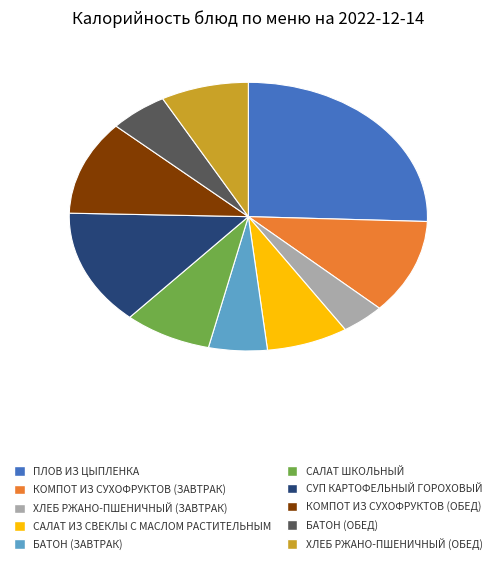

Is there any slice that represents more than half of the pie?

No